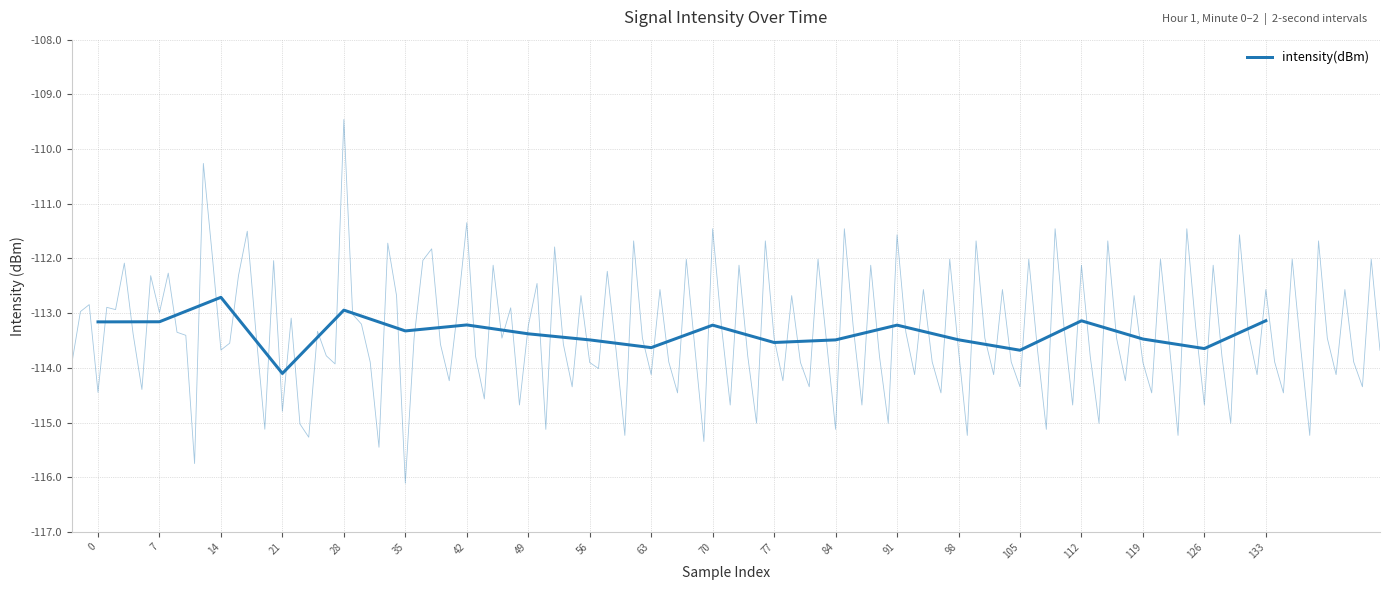

The value at 105 is -113.7. True or false?

True